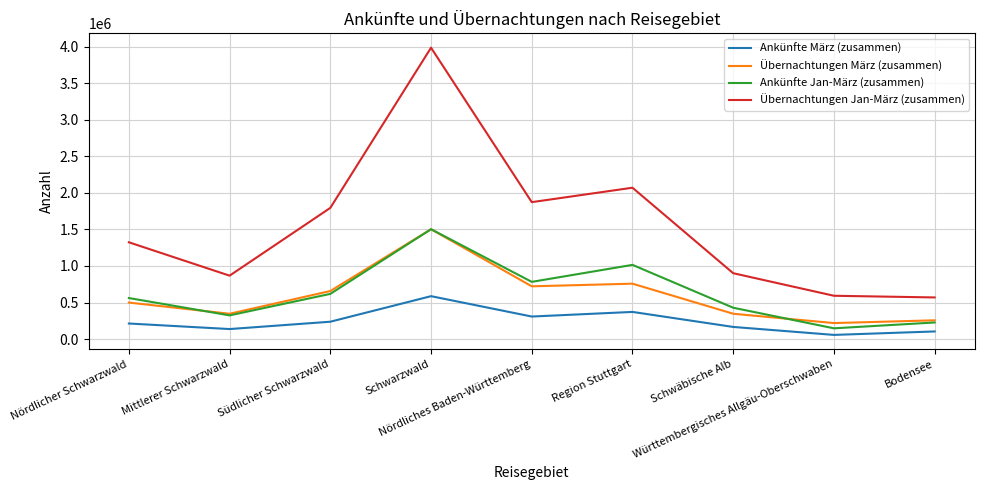

Between Schwäbische Alb and Württembergisches Allgäu-Oberschwaben, which series saw the biggest shift?

Übernachtungen Jan-März (zusammen)